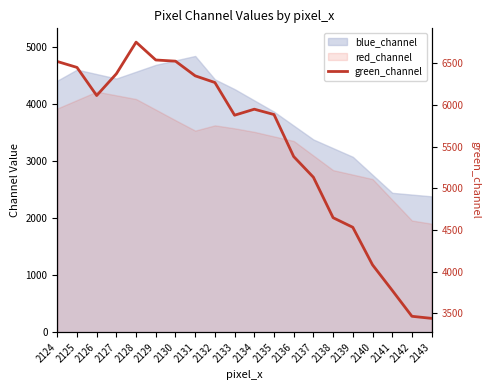

What is the difference between the second highest and second lowest values?

3073